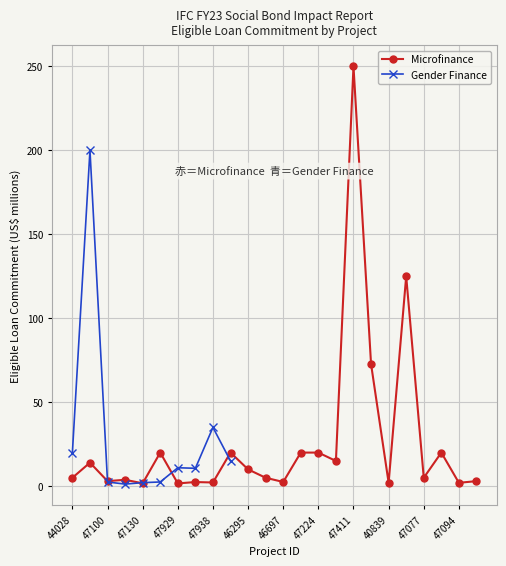

What is the smallest value displayed?

1.2